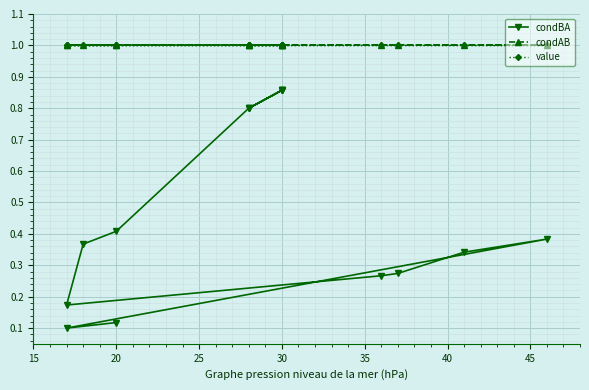

How many series are shown in this chart?

3